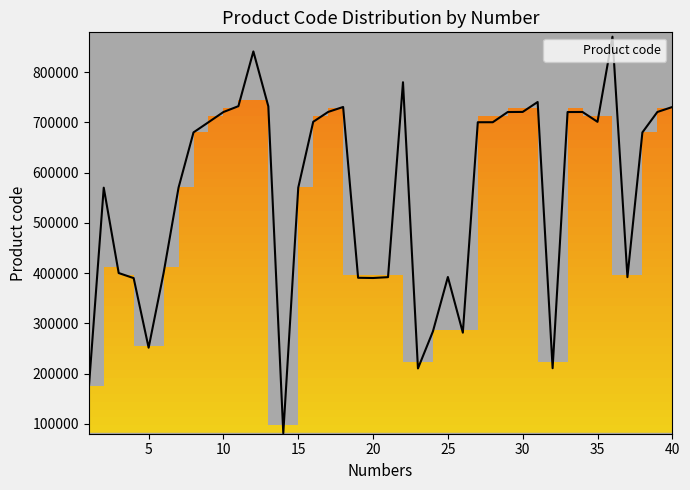

What is the smallest value displayed?

81050